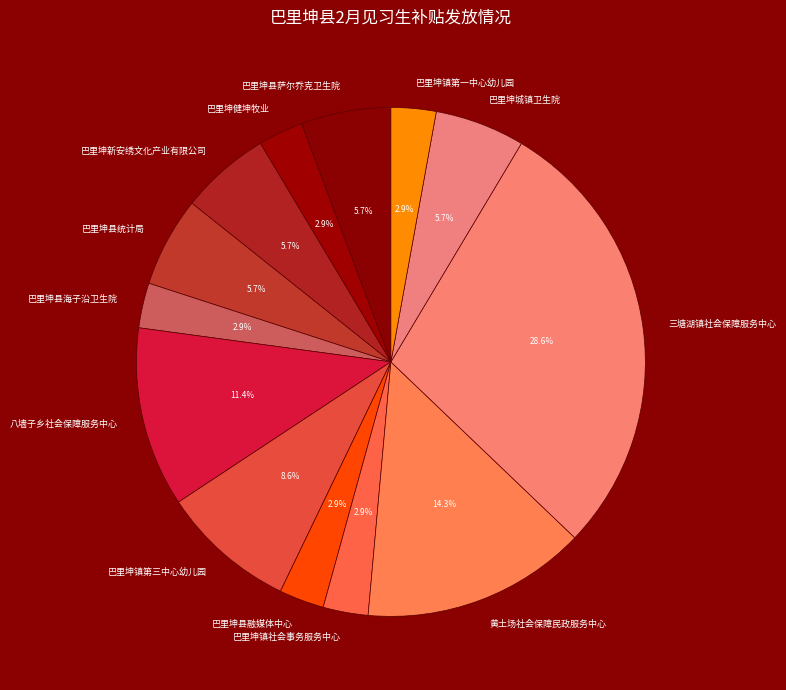

Which category has the biggest portion of the pie?

三塘湖镇社会保障服务中心